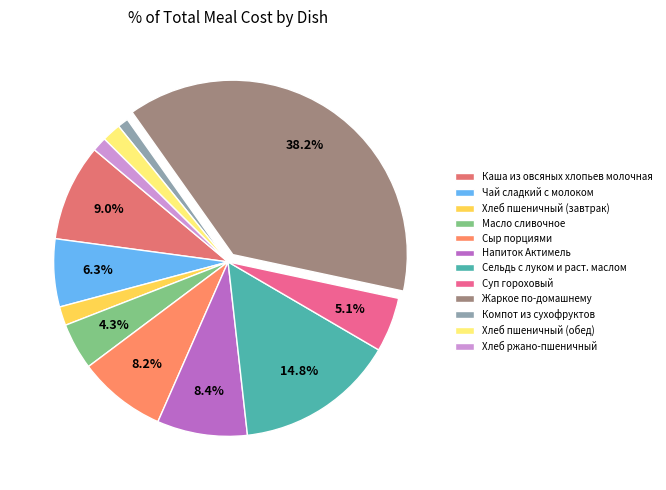

How many slices are in this pie chart?

12